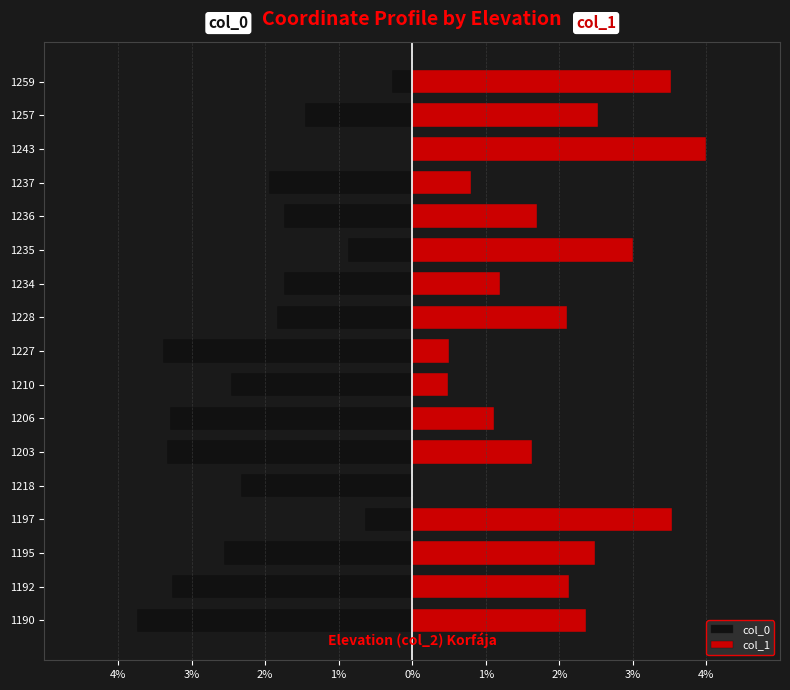

True or false: col_1 has a value of 0.4 at 1236.

False